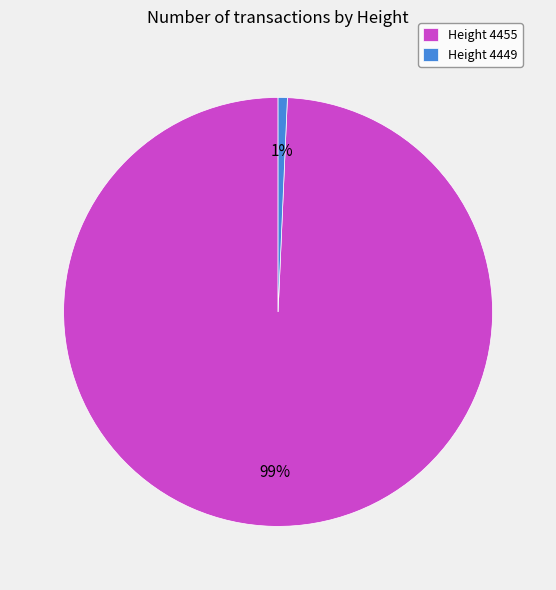

Which has a higher value, Height 4449 or Height 4455?

Height 4455